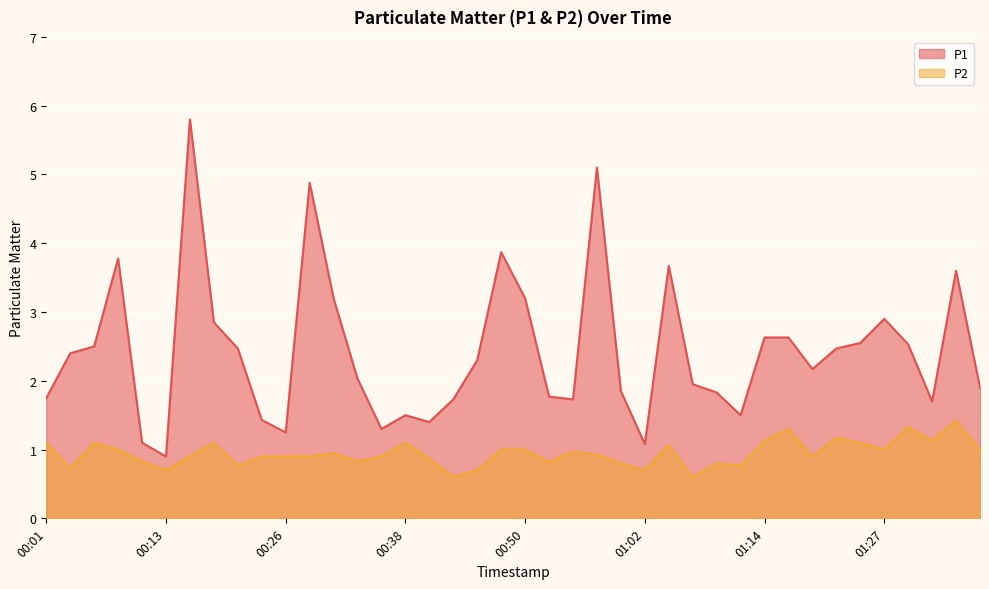

At which label is P1 closest to 3?

01:27